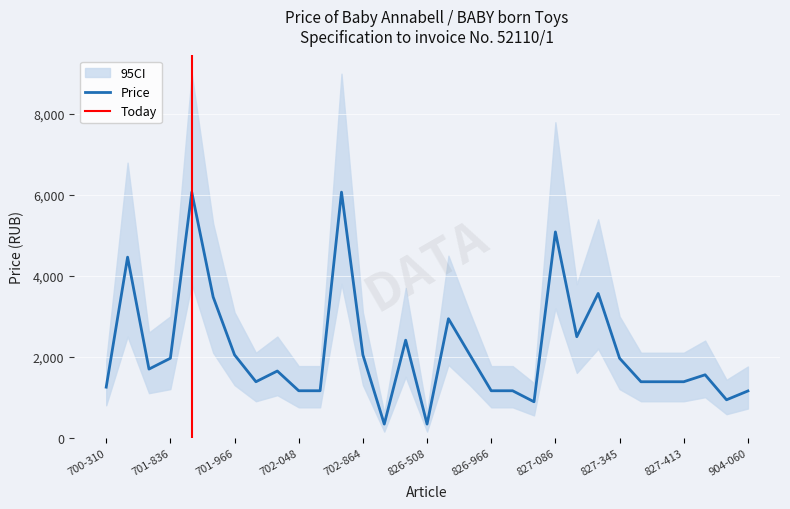

How many points are lower than both their immediate neighbors (excluding endpoints)?

7